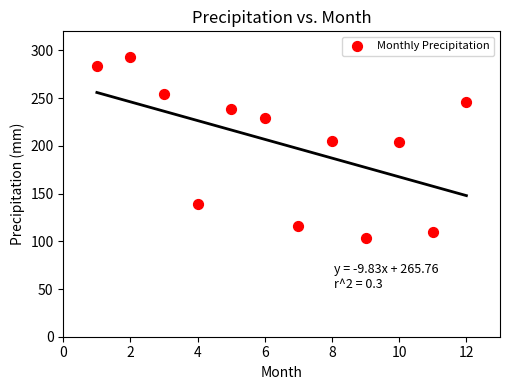

What is the average Y value?

201.9